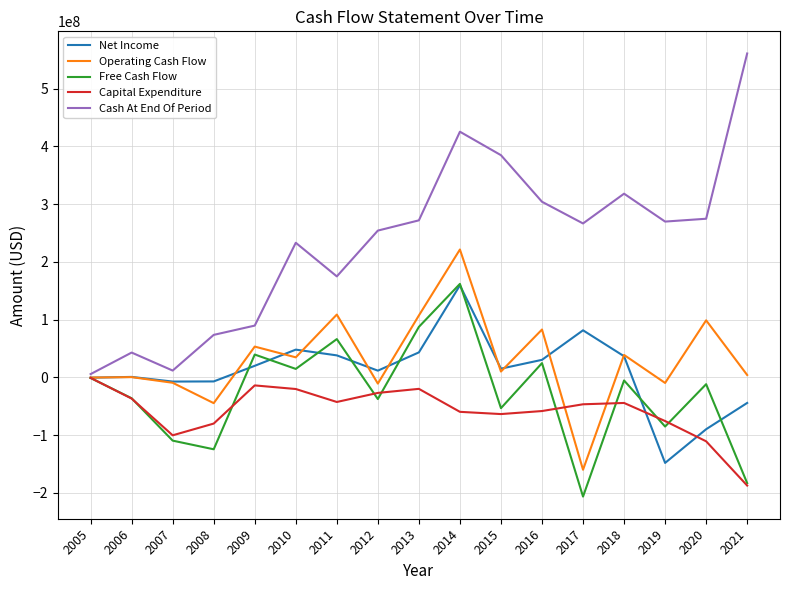

The Free Cash Flow series shows -969699 at 2005. True or false?

True